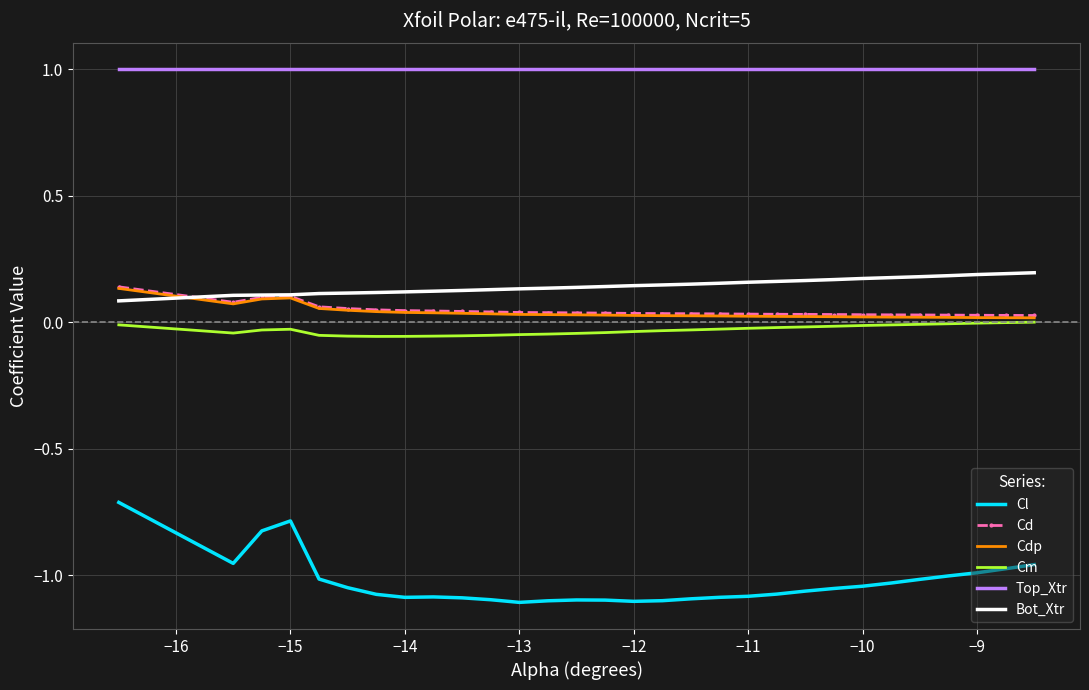

True or false: Bot_Xtr and Cl cross at least once.

False